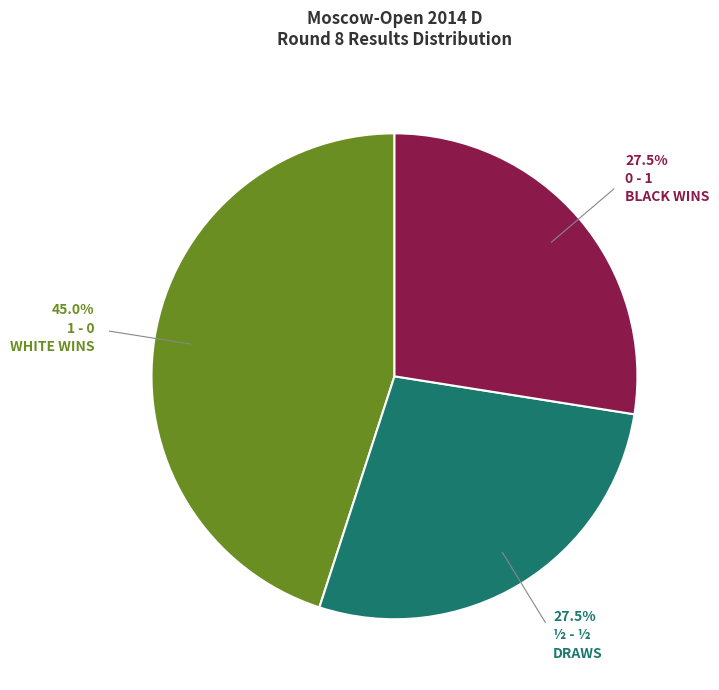

What percentage is NOT represented by 1 - 0?

55.0%